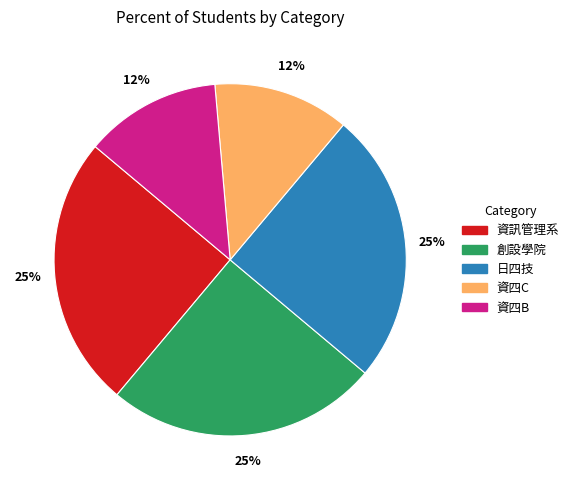

True or false: 日四技 accounts for 25% of the total.

True